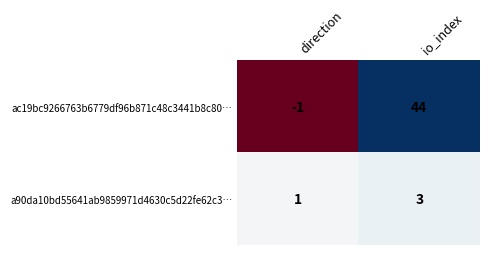

How many categories are shown in the chart?

2